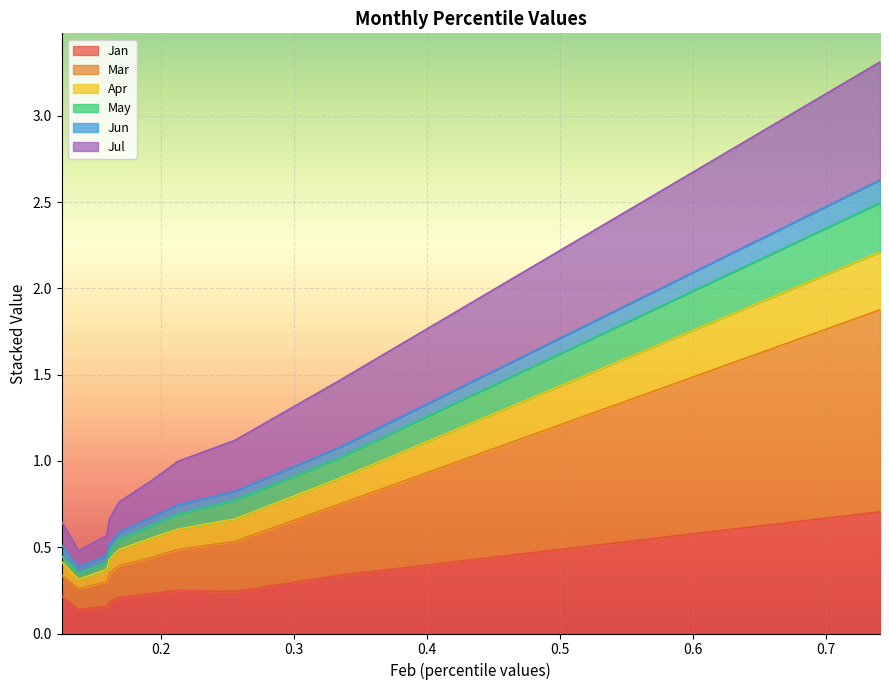

How many interior local valleys does the Jan series have?

2